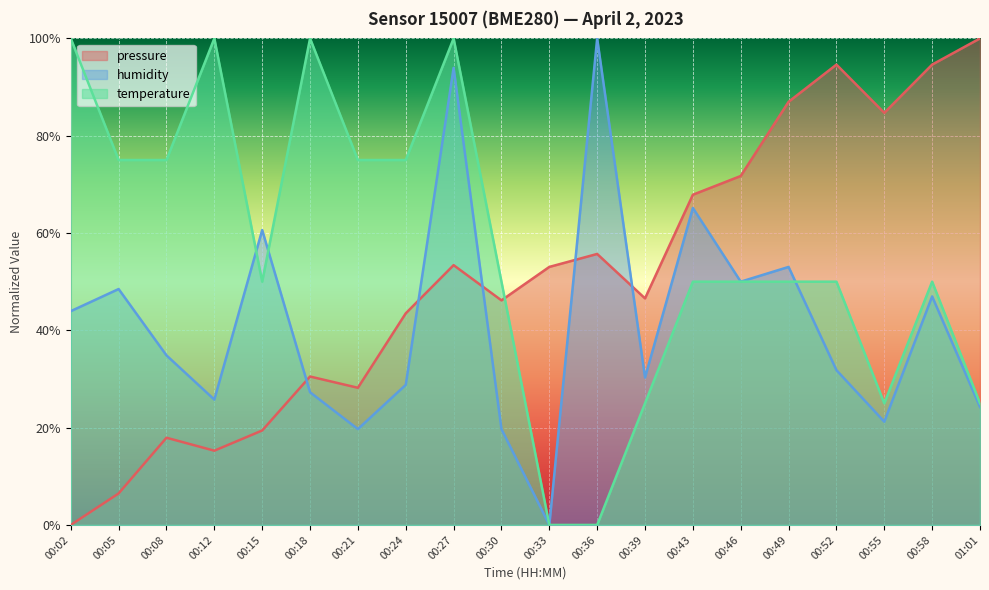

What is the label of the 10th point from the right?

00:33